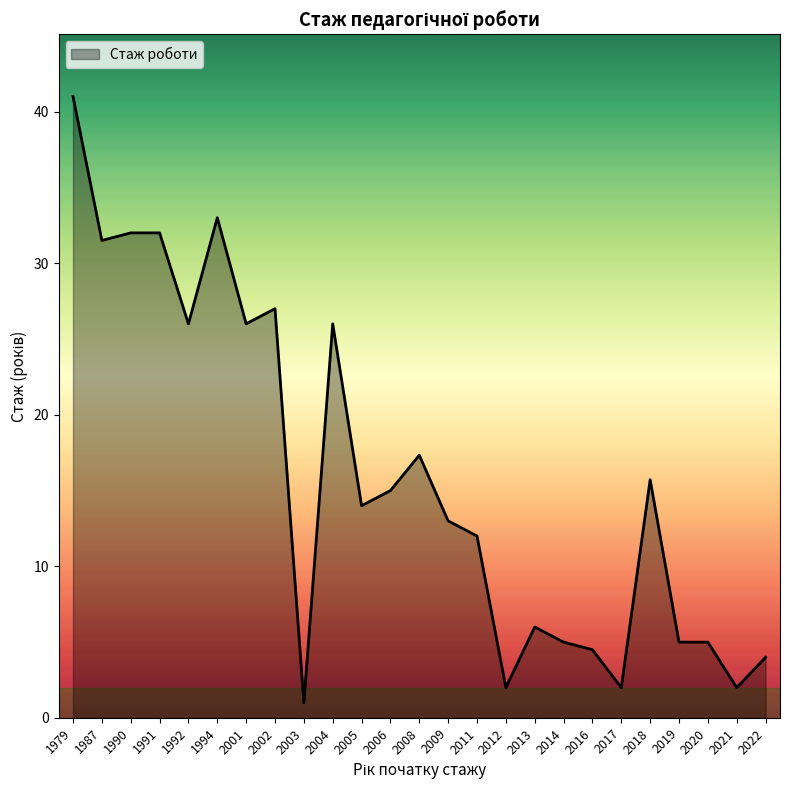

What is the average value?

15.9